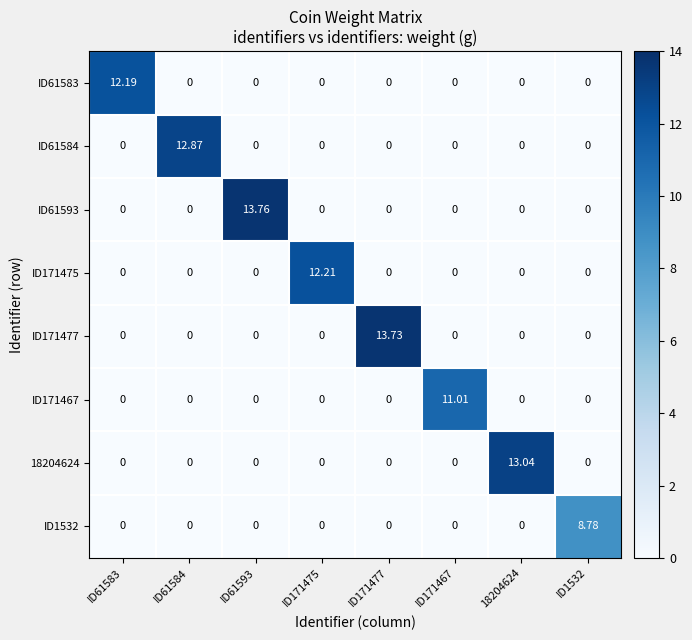

At which category is the sum across all series the highest?

ID61593